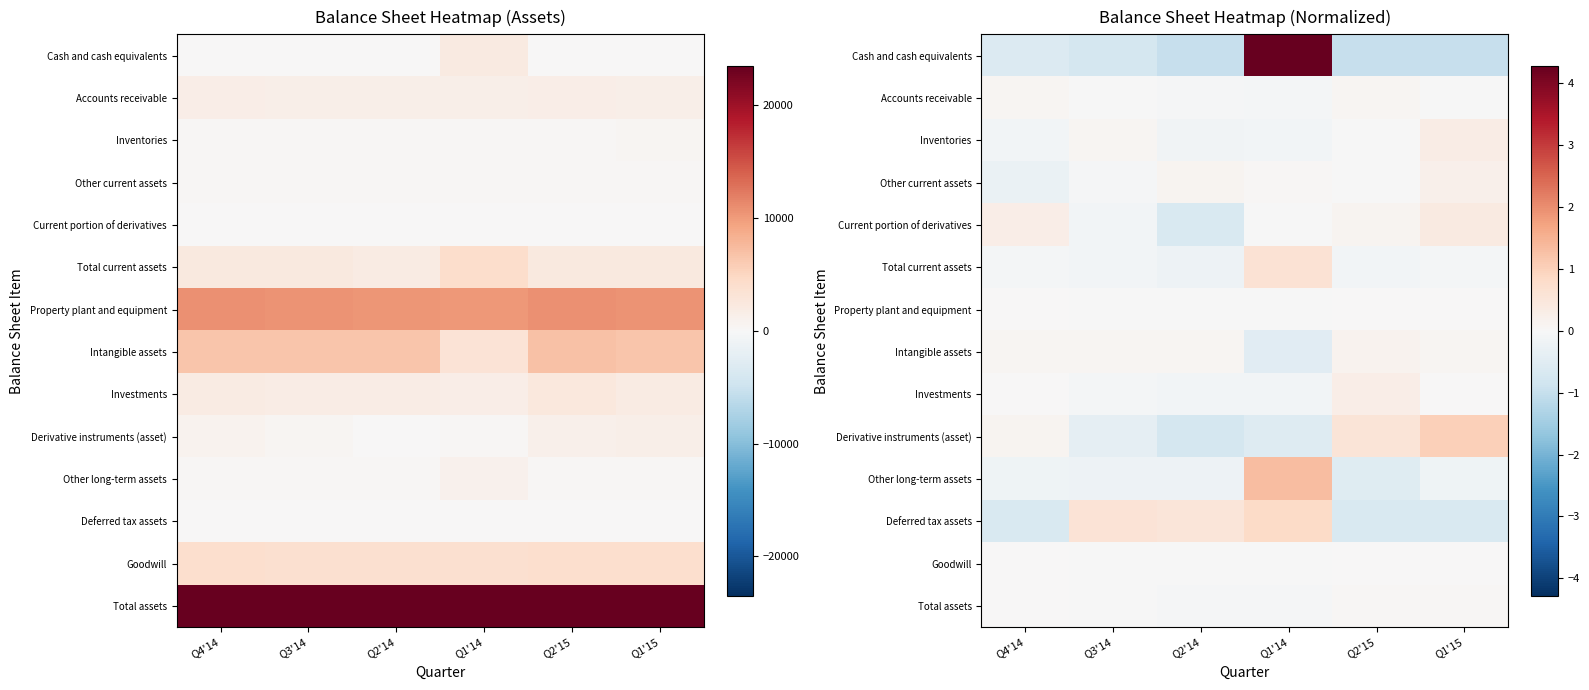

At which label does Inventories first exceed 0?

Q3'14